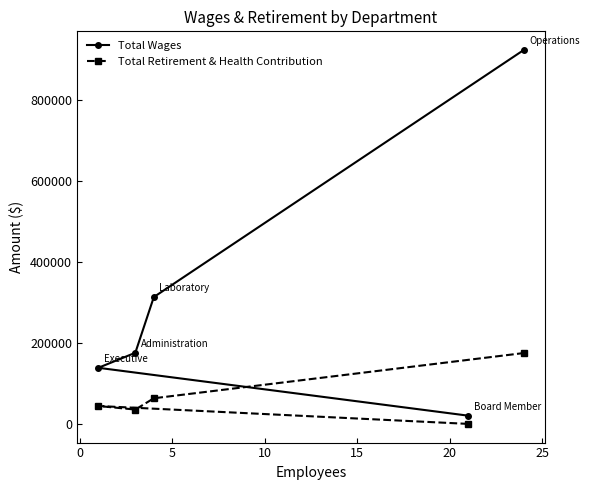

How many lines are shown in the chart?

2